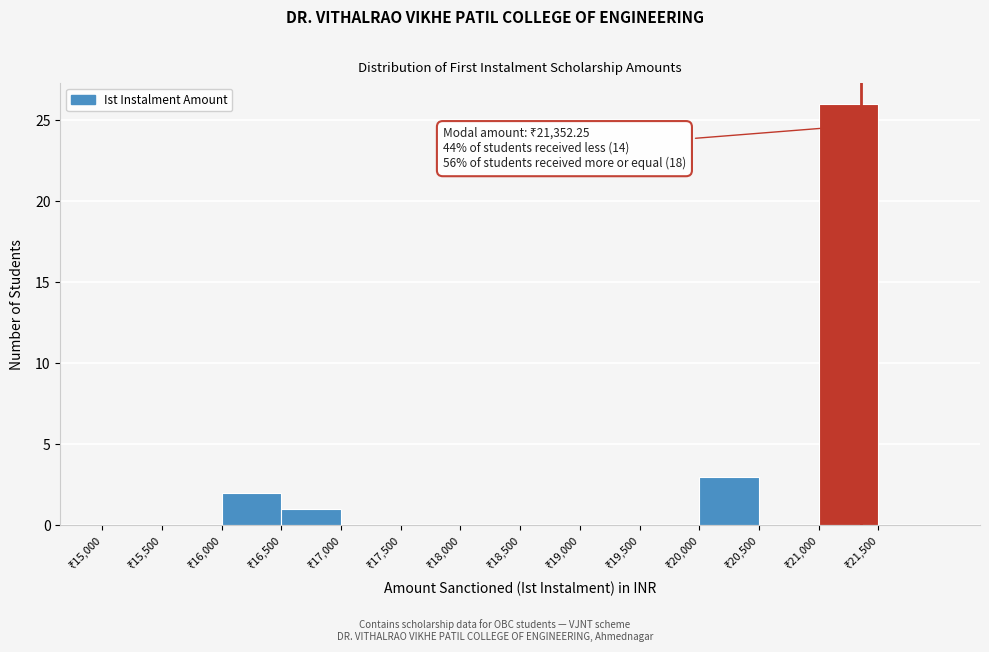

Which range on the x-axis has the tallest bar?

21000 to 21500